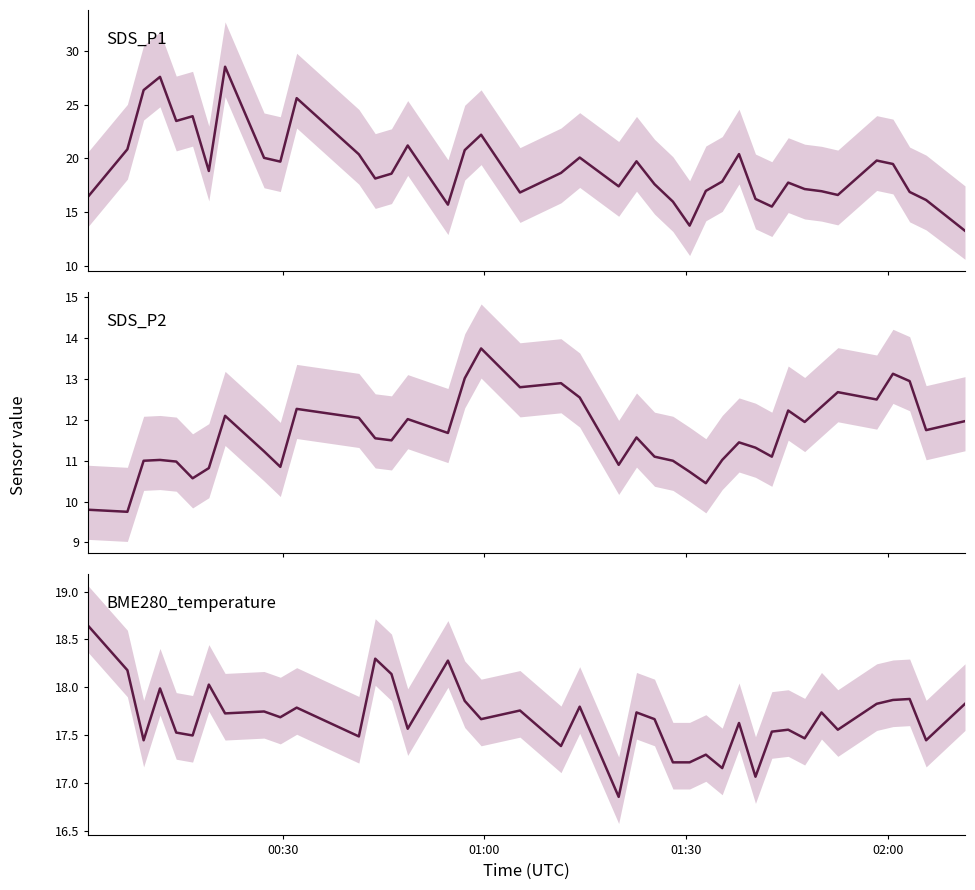

Which series has the largest total across all categories?

SDS_P1